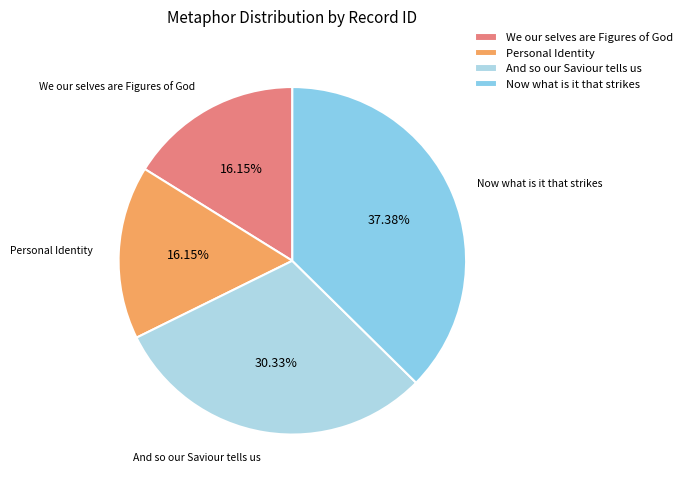

What is the largest slice in the pie chart?

Now what is it that strikes